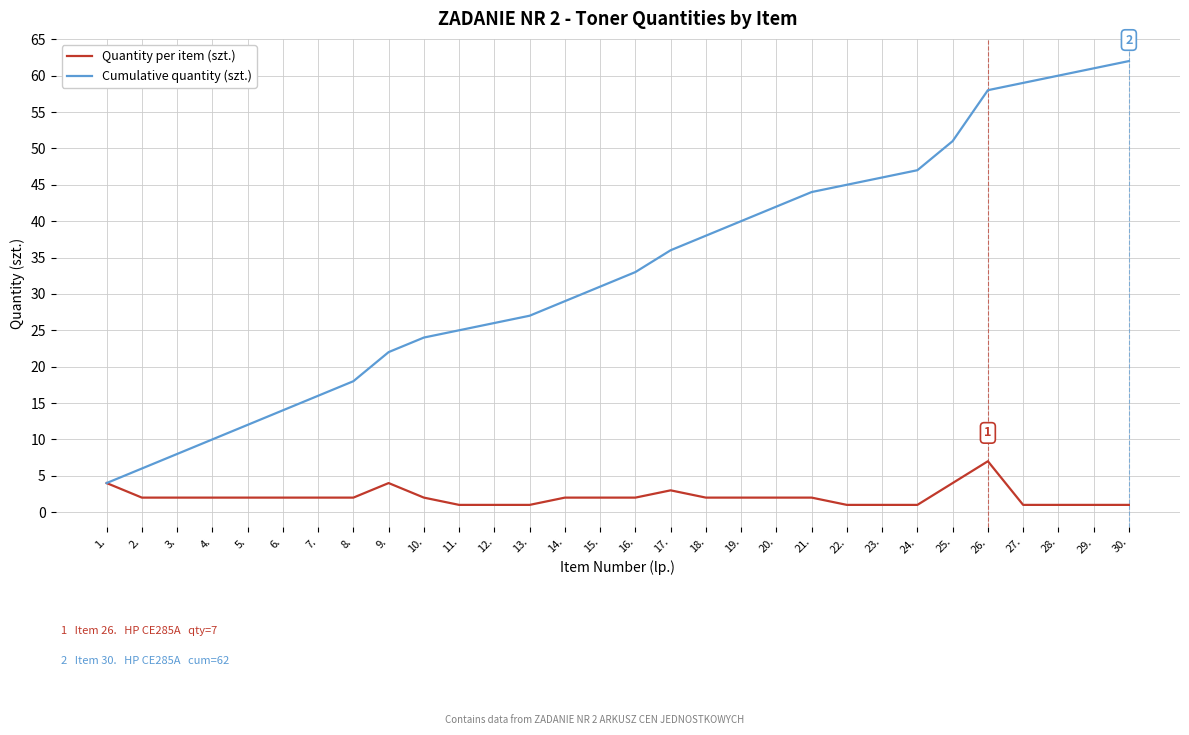

What position from the right is 5.?

26